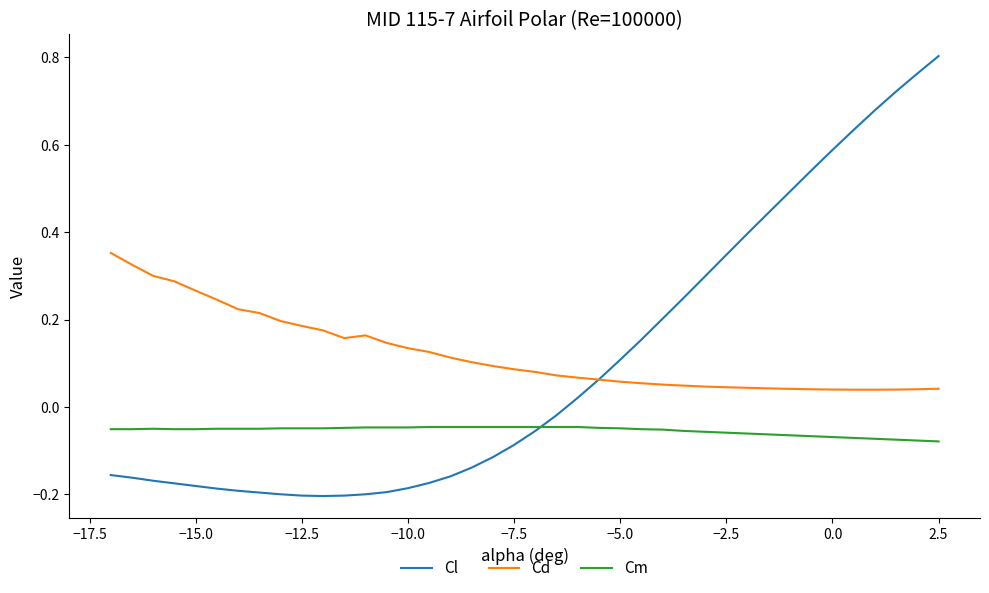

Which series has the widest spread of values?

Cl